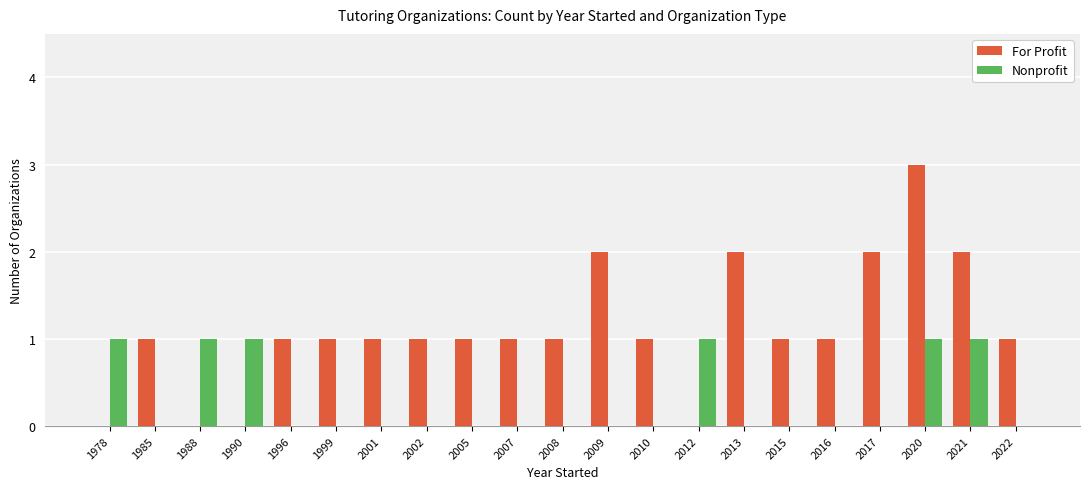

Is it true that Nonprofit equals 0 at 1985?

True